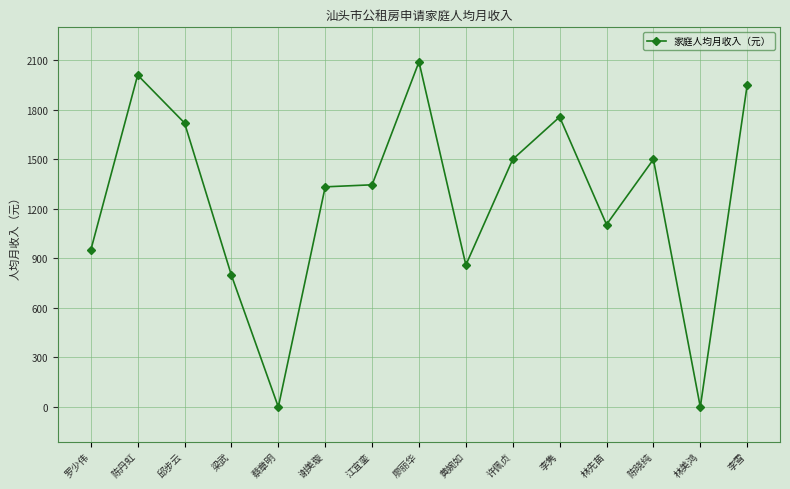

What position from the left is 许佩贞?

10